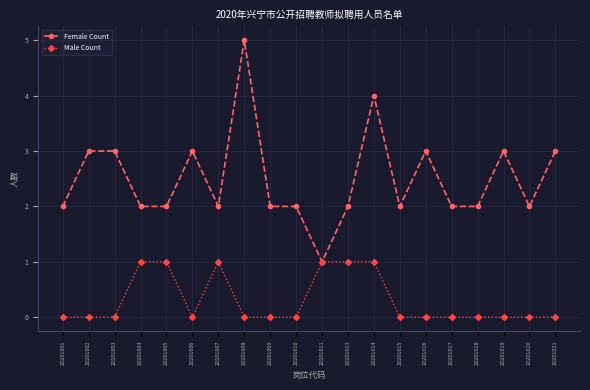

What are all the series names shown in the legend?

Female Count, Male Count